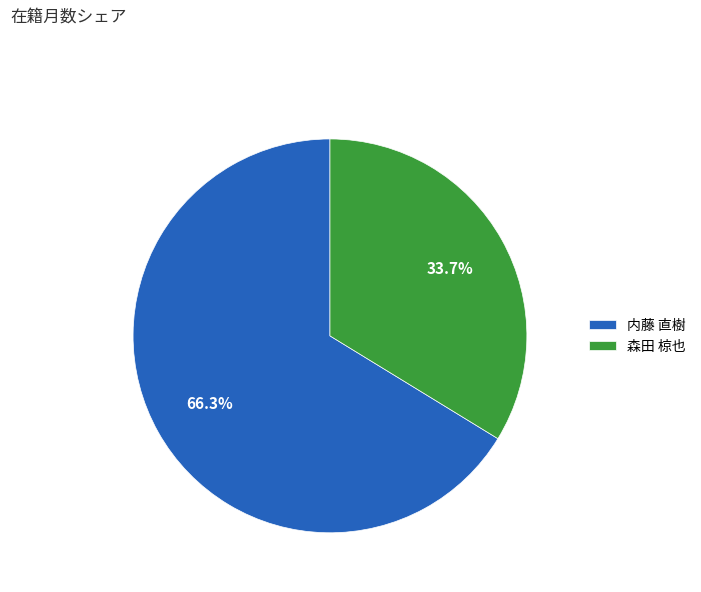

To the nearest percent, what portion does 内藤 直樹 represent?

66%